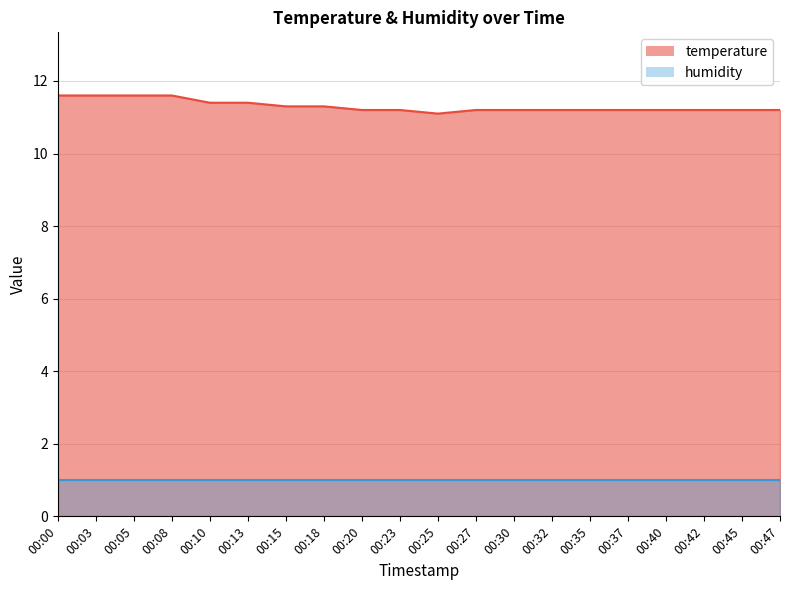

Does the chart display data point markers on the line(s)?

No